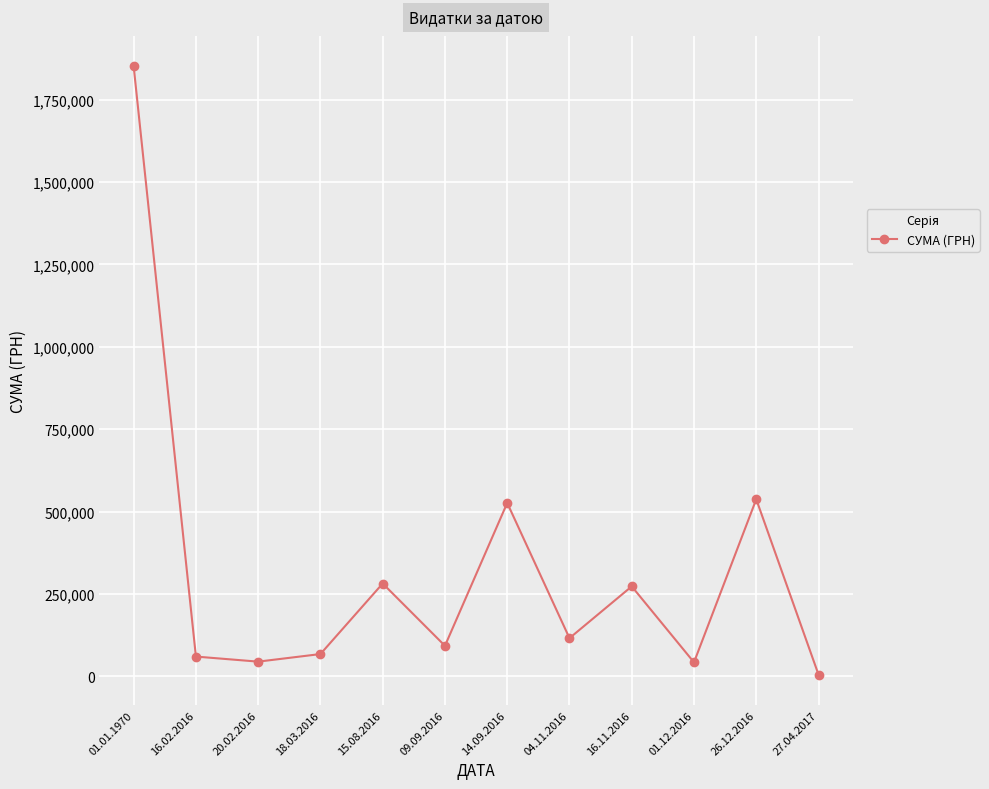

At which label does the data first exceed 115928?

01.01.1970